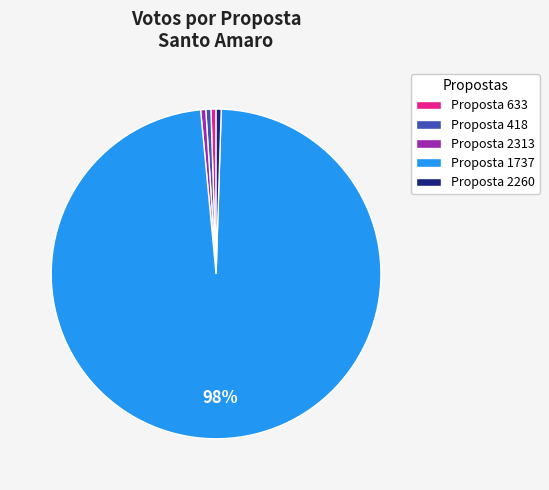

Between Proposta 2260 and Proposta 1737, which is larger?

Proposta 1737